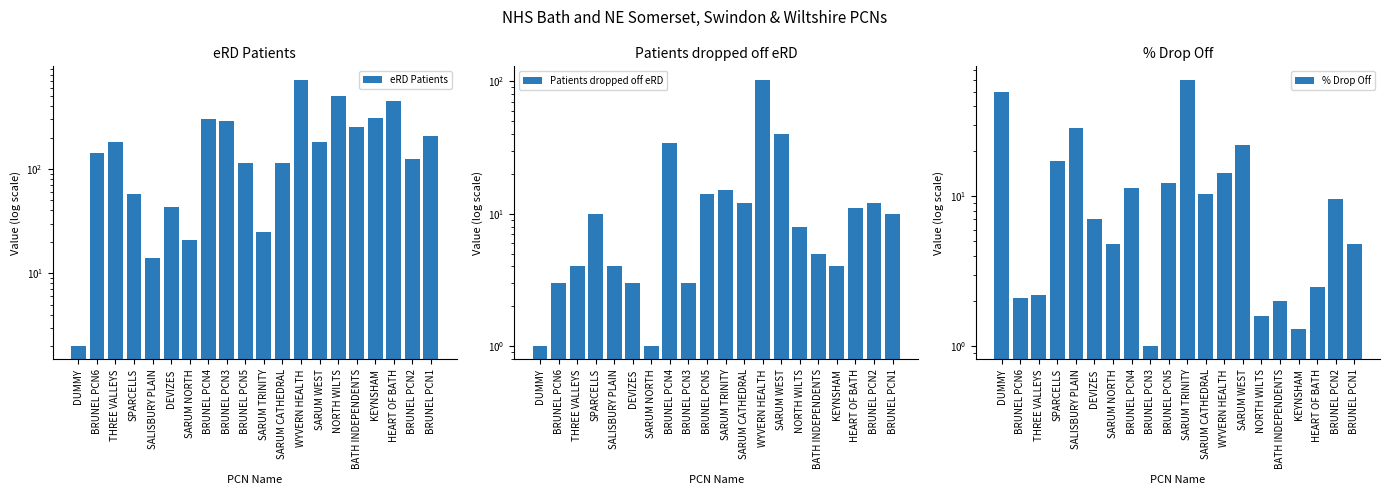

Which label corresponds to the largest value in the chart?

WYVERN HEALTH